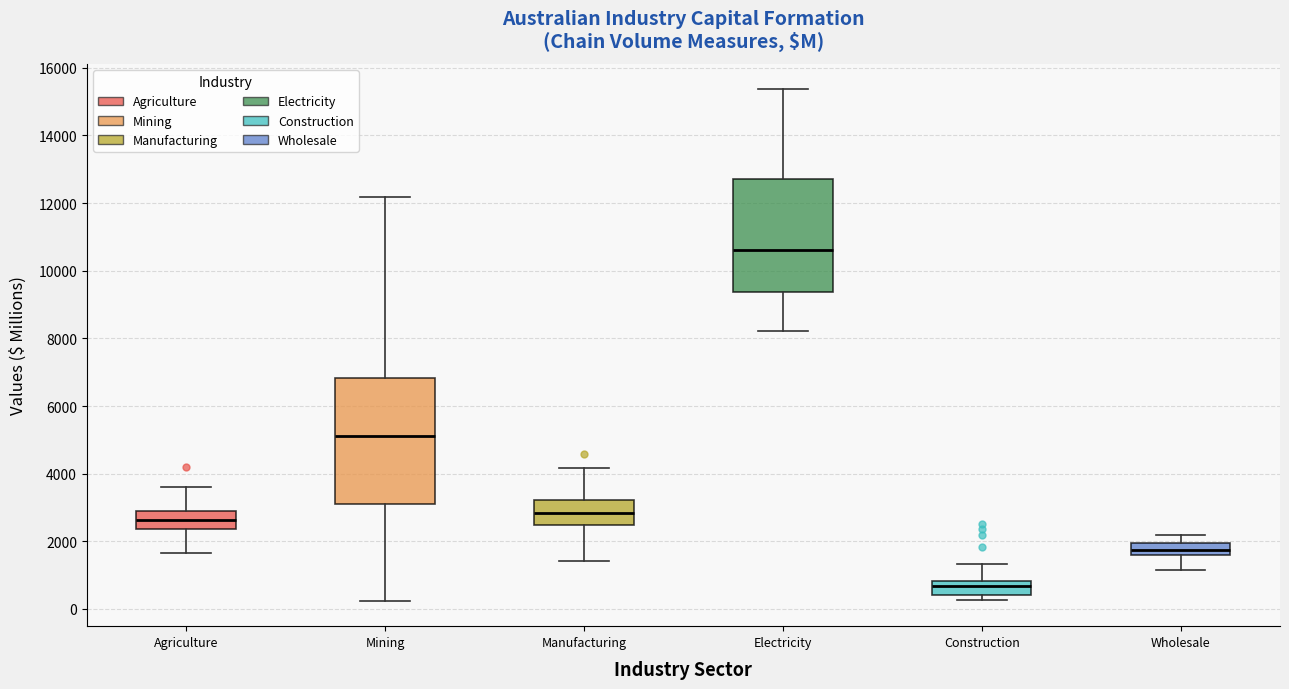

Reading left to right, read every box against the y-axis: the position of its median line, the range the box covers, and the ends of its whiskers. The values are not printed on the chart, so give them approximately, as read against the axis.

Agriculture: median 2600, box 2400 to 3000, whiskers 1600 to 3600
Mining: median 5200, box 3000 to 6800, whiskers 200 to 12200
Manufacturing: median 2800, box 2400 to 3200, whiskers 1400 to 4200
Electricity: median 10600, box 9400 to 12800, whiskers 8200 to 15400
Construction: median 600, box 400 to 800, whiskers 200 to 1400
Wholesale: median 1800, box 1600 to 2000, whiskers 1200 to 2200